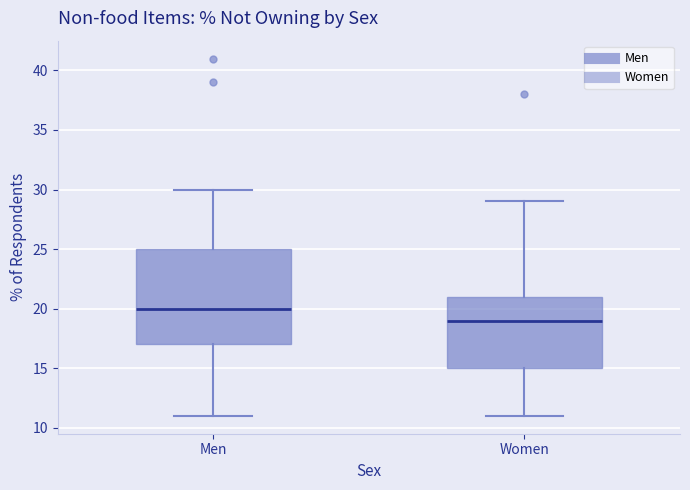

Reading left to right, read every box against the y-axis: the position of its median line, the range the box covers, and the ends of its whiskers. The values are not printed on the chart, so give them approximately, as read against the axis.

Men: median 20, box 17 to 25, whiskers 11 to 30
Women: median 19, box 15 to 21, whiskers 11 to 29